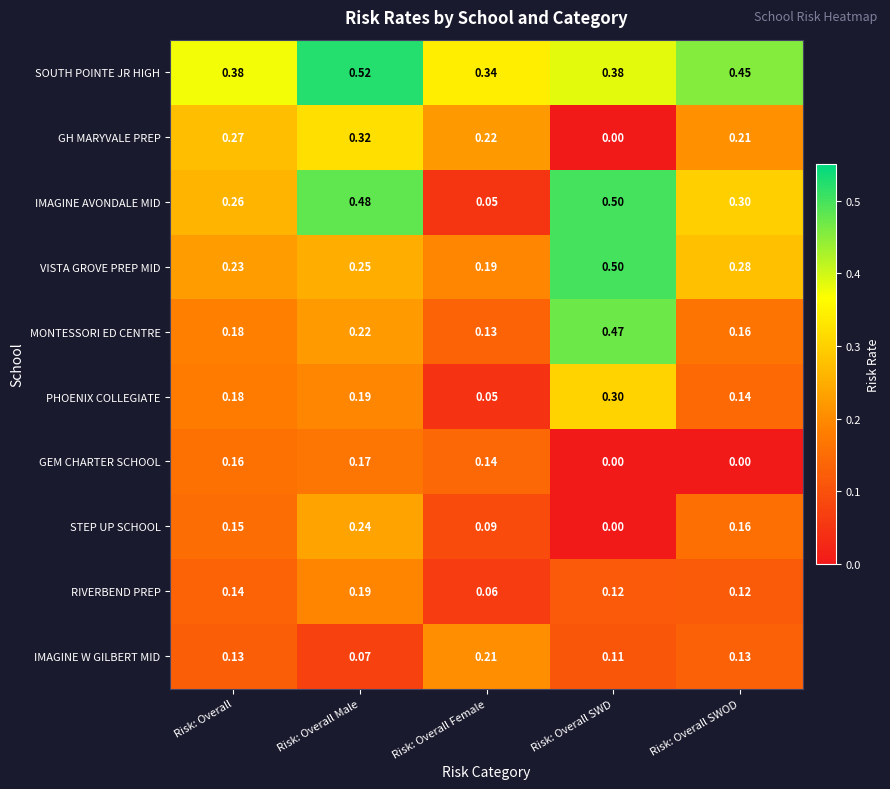

At which label does RIVERBEND PREP reach its minimum?

Risk: Overall Female